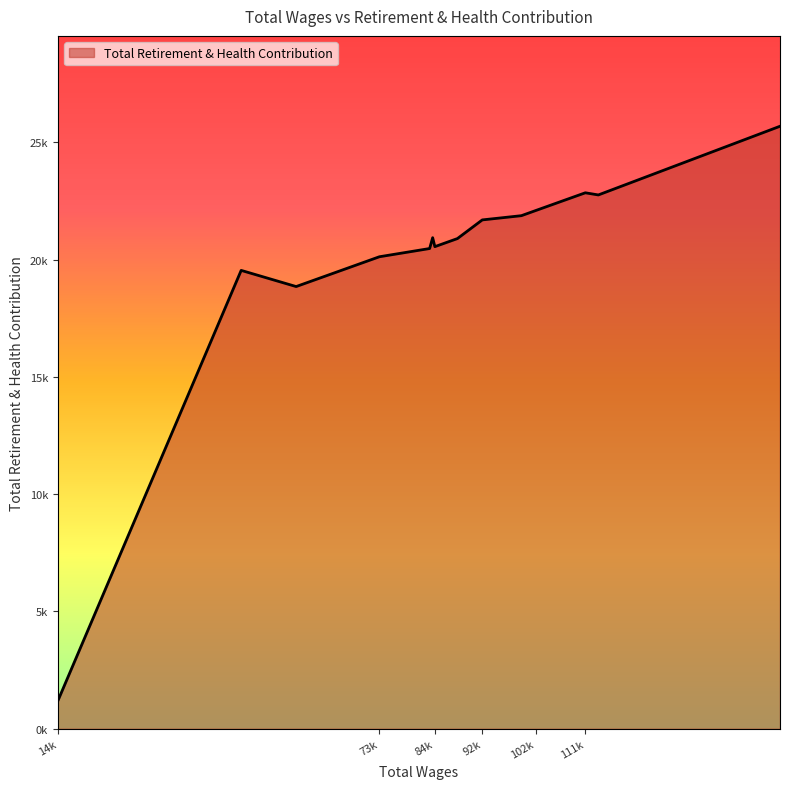

Does the chart display data point markers on the line(s)?

No